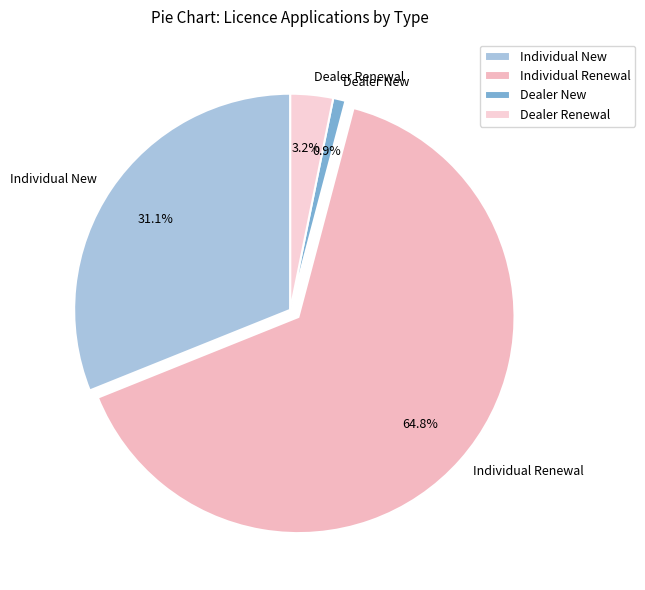

Which category has the smallest portion of the pie?

Dealer New